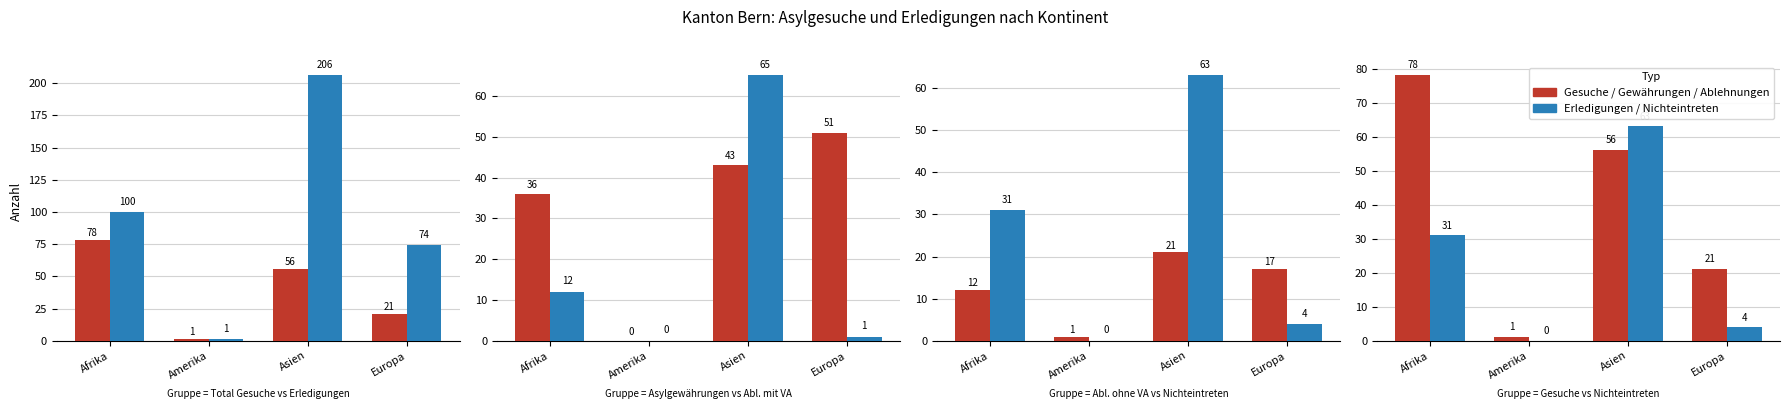

Which series has the largest total across all categories?

Total Erledigungen